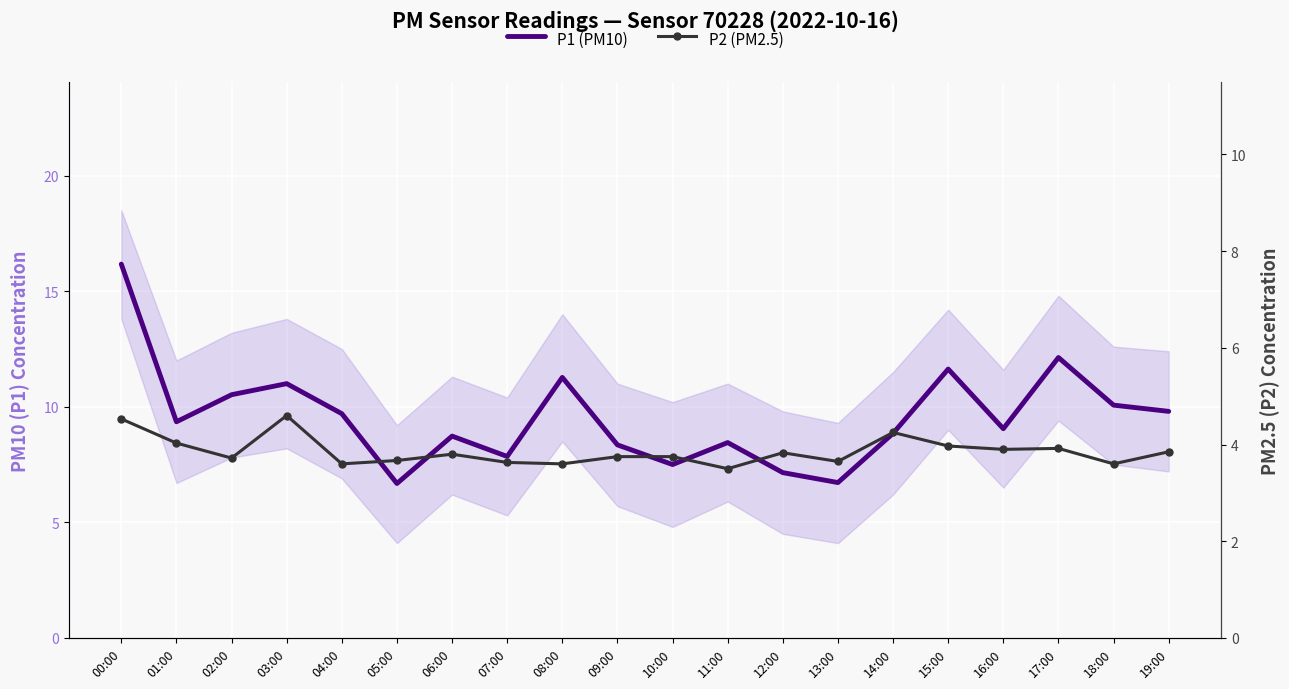

Where is P2 (PM2.5) nearest to the value 4?

15:00